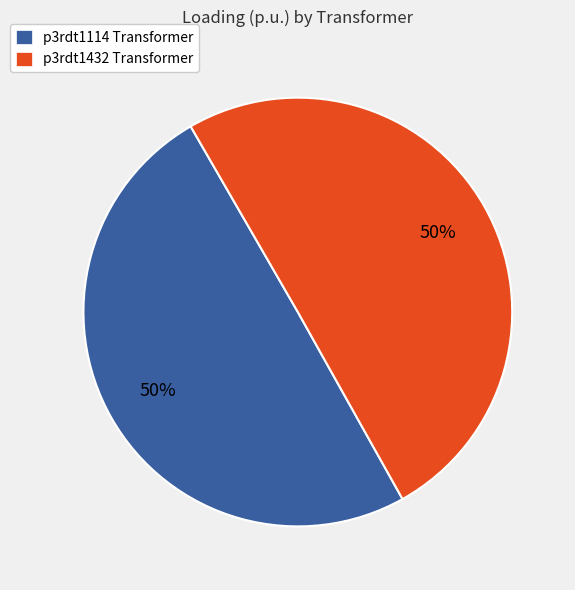

Approximately how many times larger is the value at p3rdt1432 Transformer compared to p3rdt1114 Transformer?

1.0